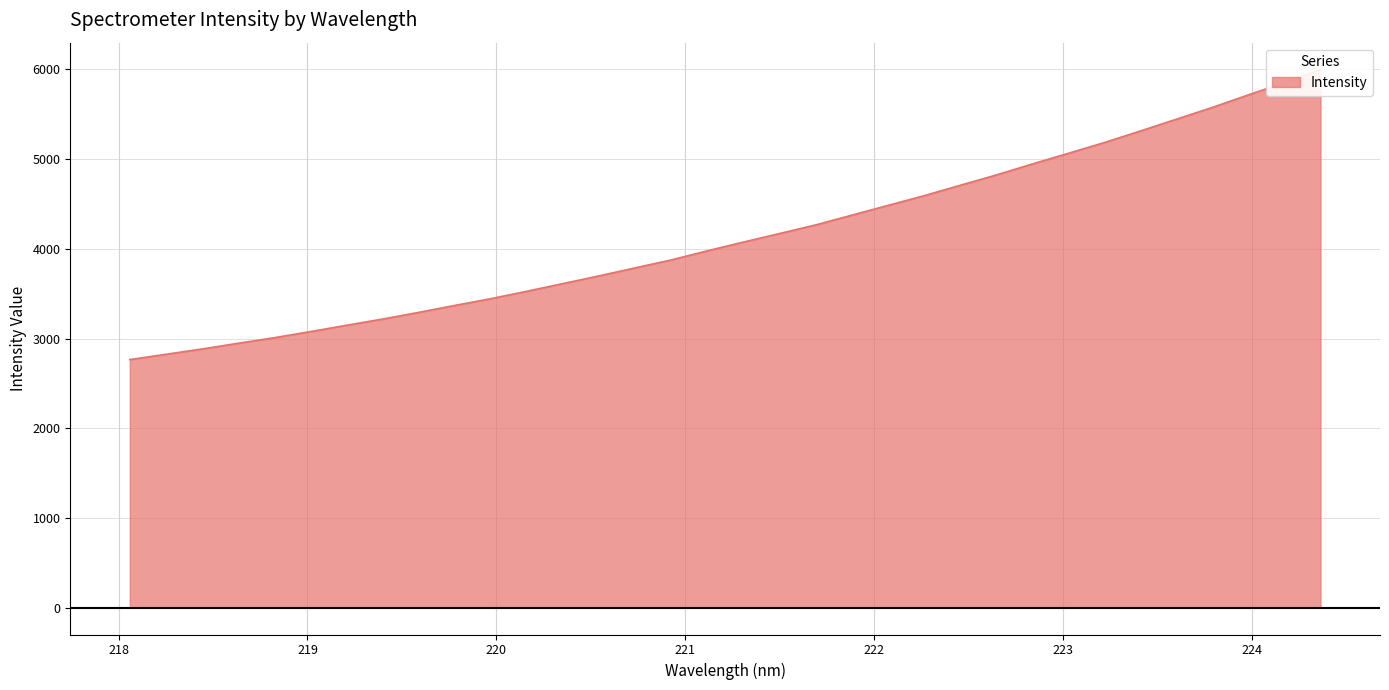

Reading left to right, extract all data points from this chart.

218.0596=2765.3	218.2508=2823.9	218.442=2883.4	218.6332=2947.2	218.8244=3009.1	219.0156=3077.1	219.2067=3147.8	219.3979=3217.2	219.589=3291.7	219.7801=3369.0	219.9712=3444.8	220.1623=3527.2	220.3533=3612.9	220.5444=3699.0	220.7354=3788.4	220.9264=3876.7	221.1174=3978.5	221.3083=4075.9	221.4993=4170.9	221.6902=4266.9	221.8812=4375.4	222.0721=4484.0	222.263=4591.8	222.4538=4707.8	222.6447=4822.9	222.8355=4945.2	223.0264=5064.4	223.2172=5184.6	223.408=5313.7	223.5987=5444.9	223.7895=5576.4	223.9802=5716.6	224.1709=5853.3	224.3616=5998.5